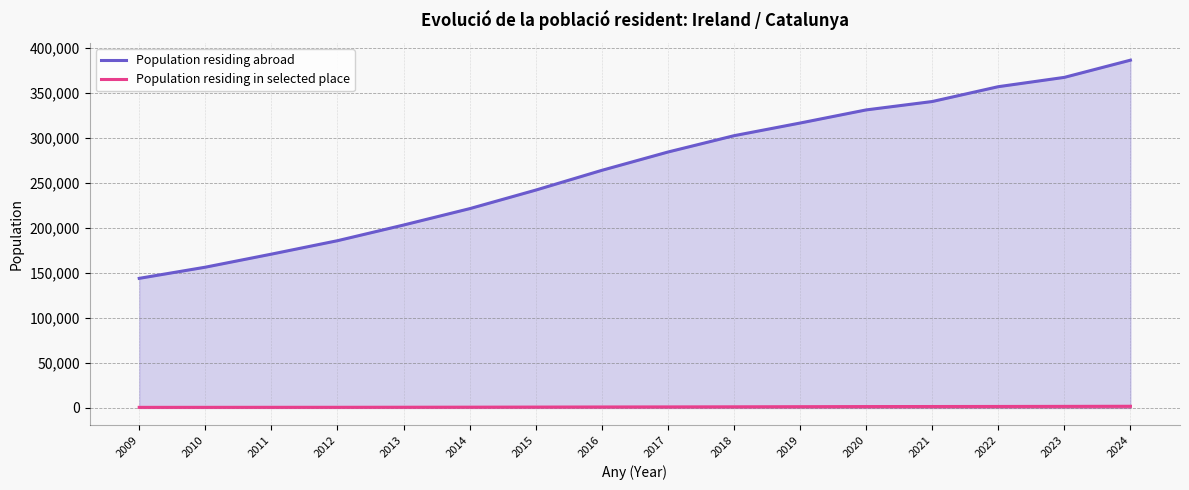

How many values in the Population residing abroad series exceed 284374?

7